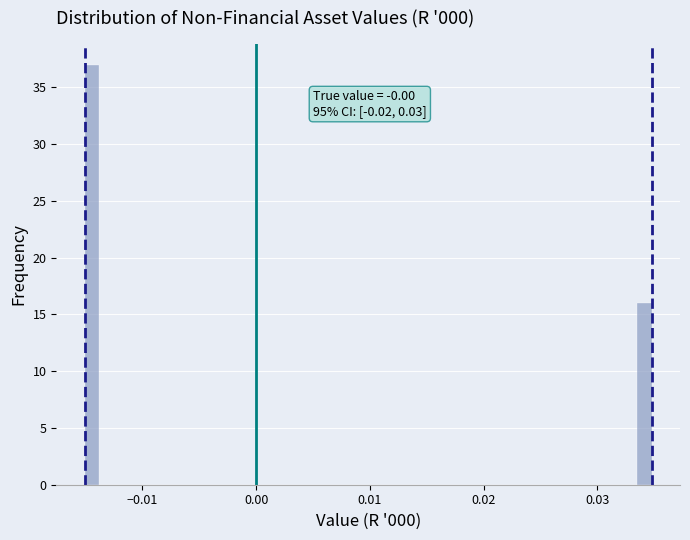

Read against the x-axis, roughly where is the centre of the tallest bar?

-0.014